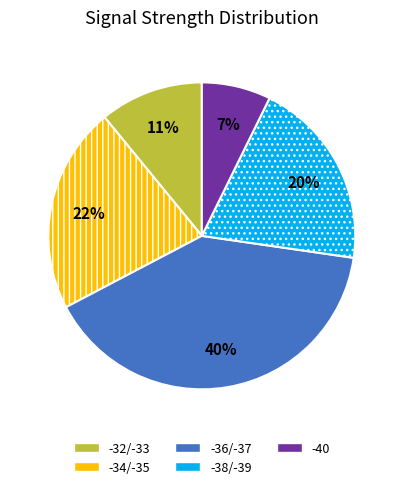

To the nearest percent, what is the average slice percentage?

20%